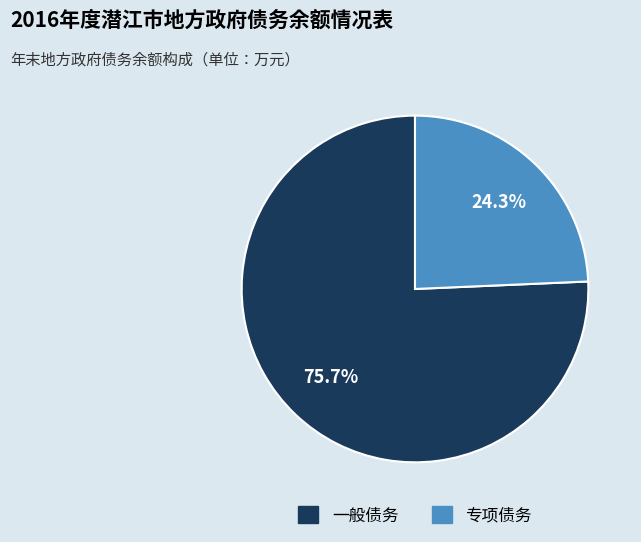

Which slice represents more than half of the pie?

一般债务